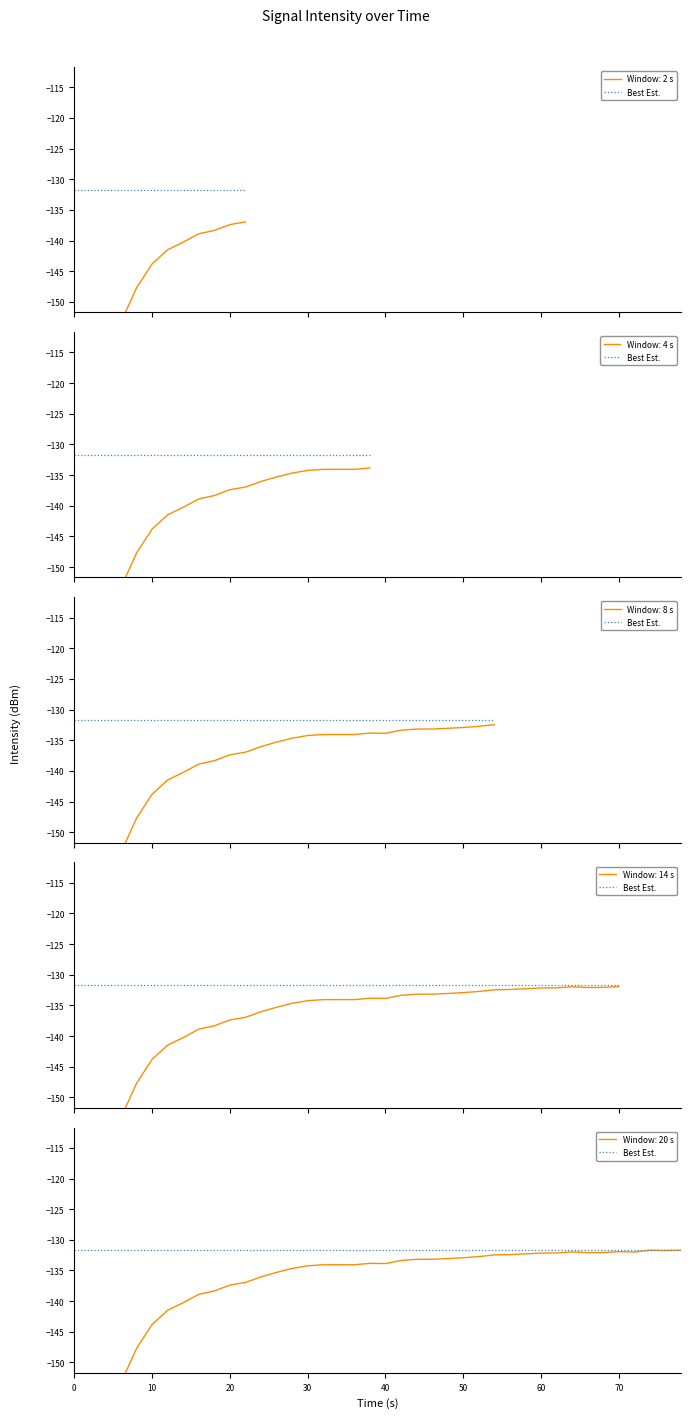

Where is the data nearest to the value -170?

3